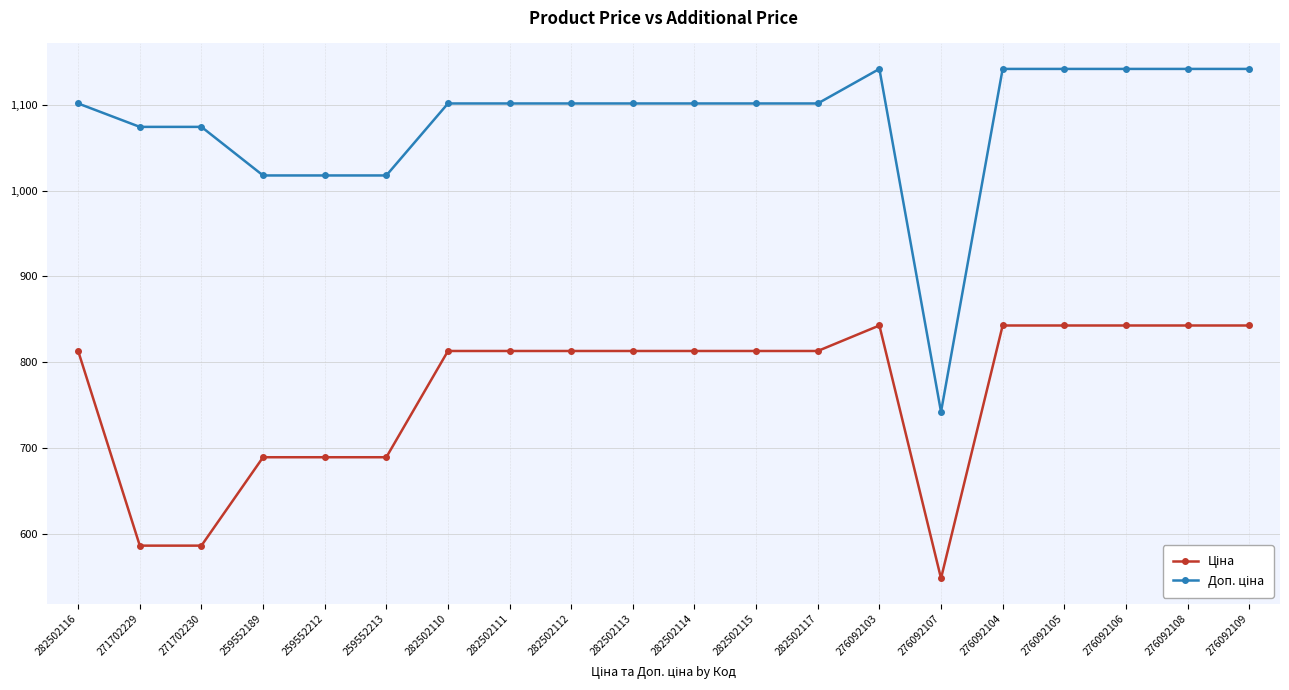

What is the label of the 15th point from the right?

259552213